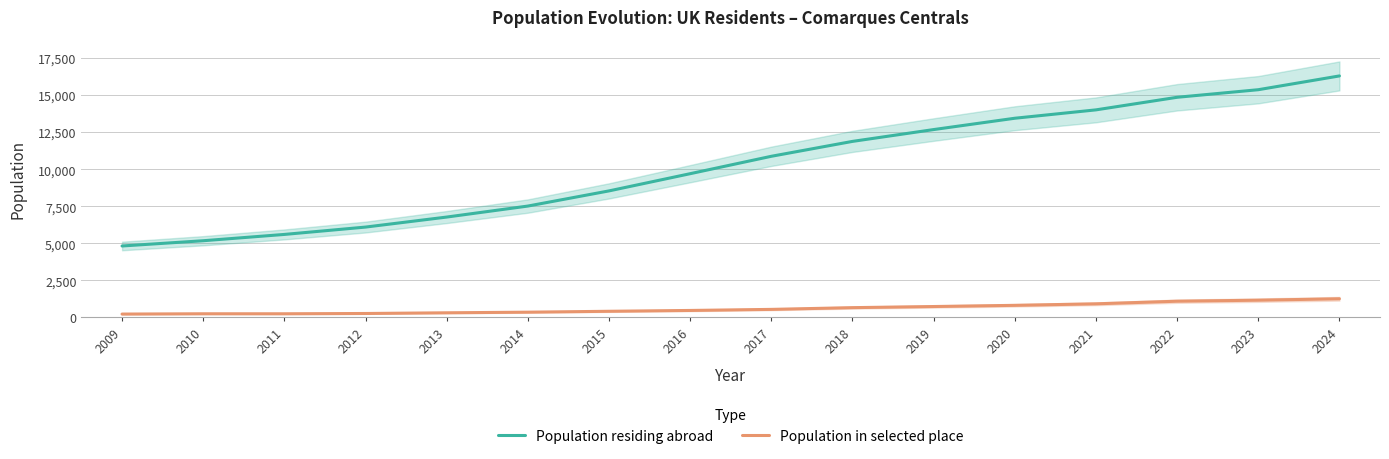

How many data points in Population residing abroad are less than 10872?

8